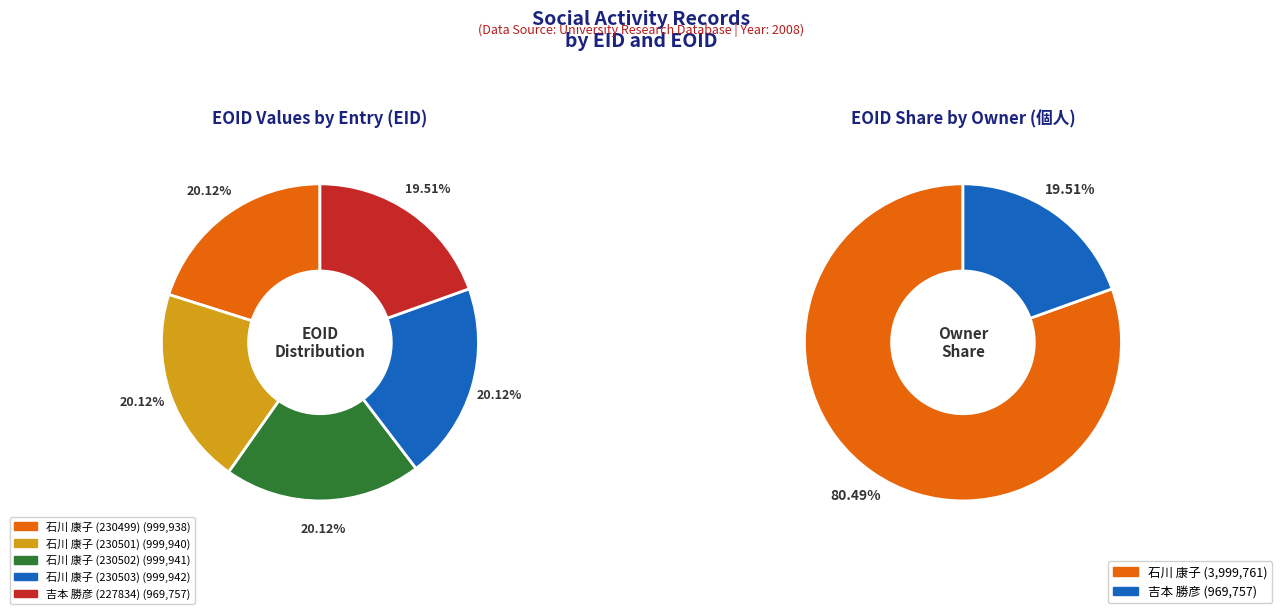

To the nearest percent, what portion does 石川 康子 (230503) represent?

20%